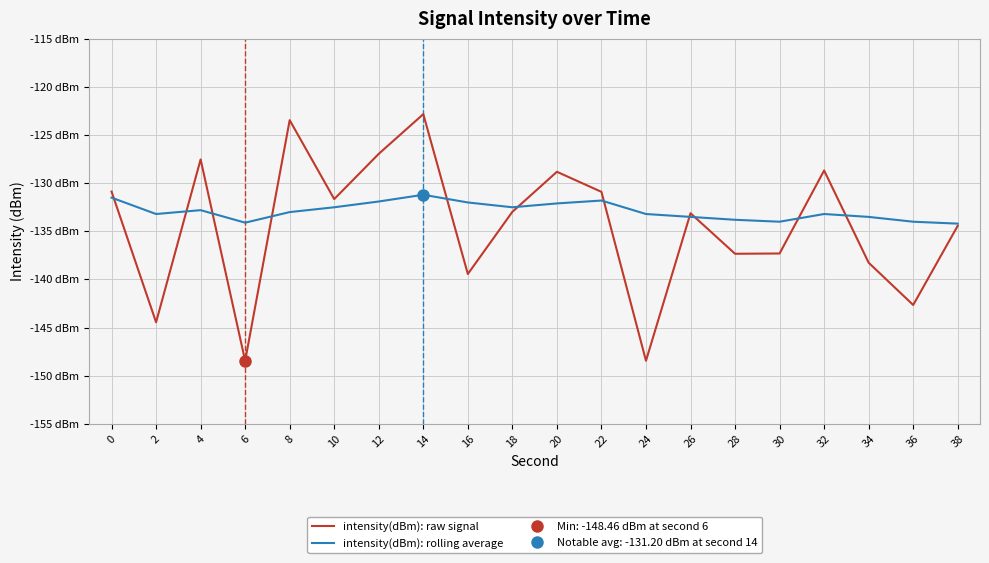

The value of intensity(dBm): raw signal at 26 is -133.1. True or false?

True